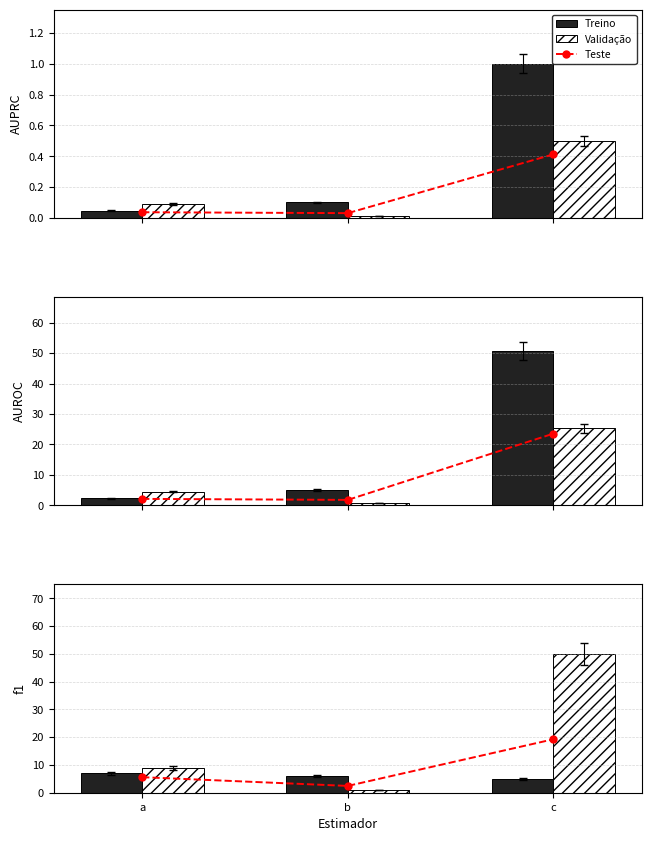

What is the value of the Treino bar at the 1st from the left?

7.0